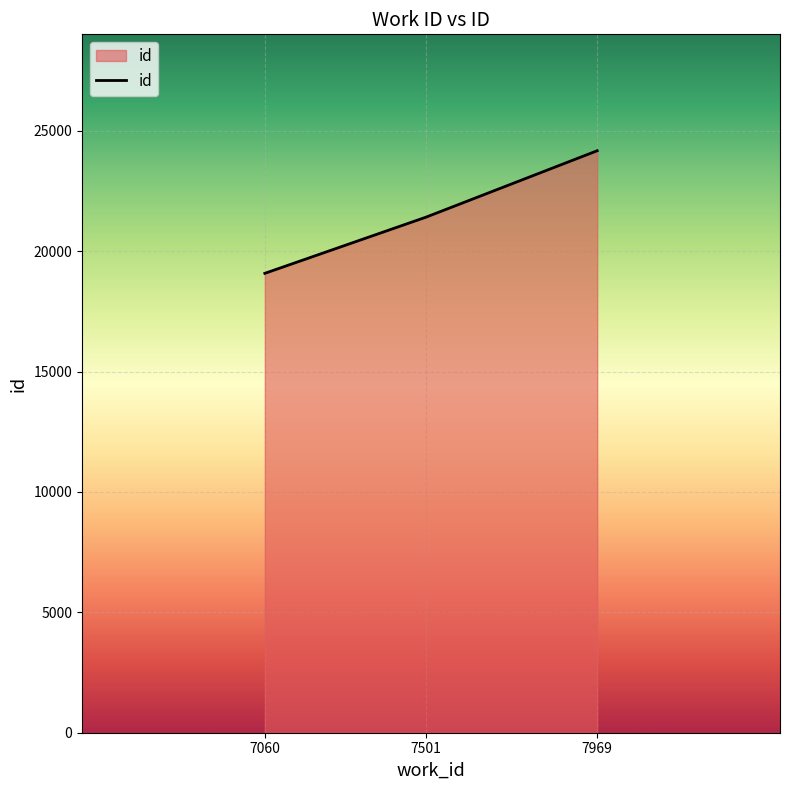

What is the change in value from 7060 to 7501?

+2335